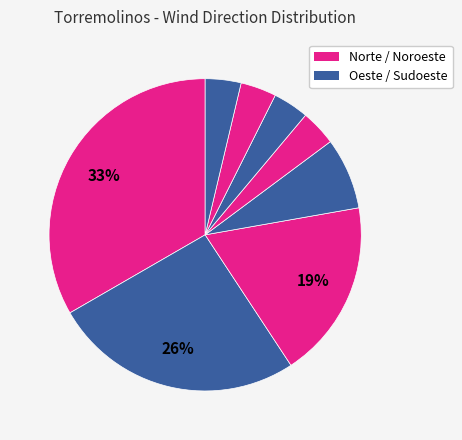

Count the number of slices in the pie.

8